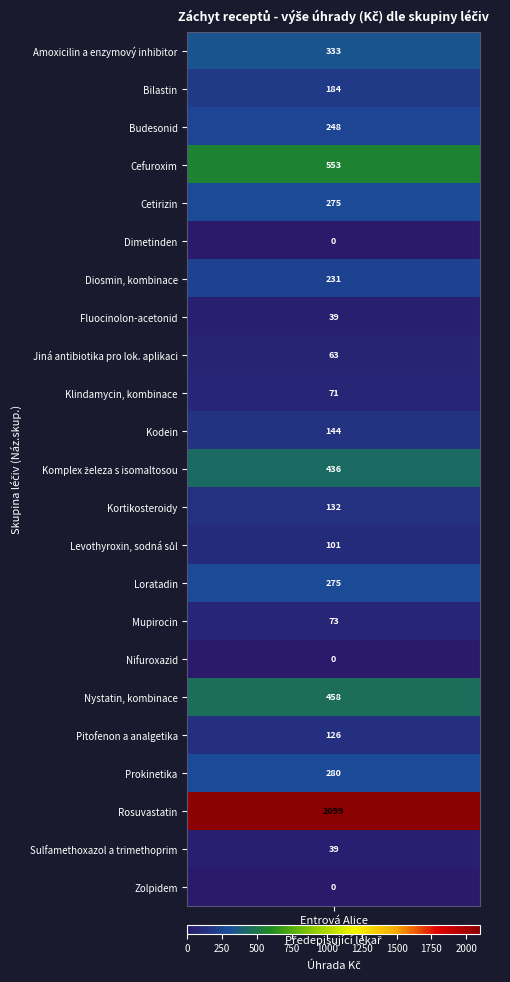

What is the change in value from Pitofenon a analgetika to Rosuvastatin?

+1973.1